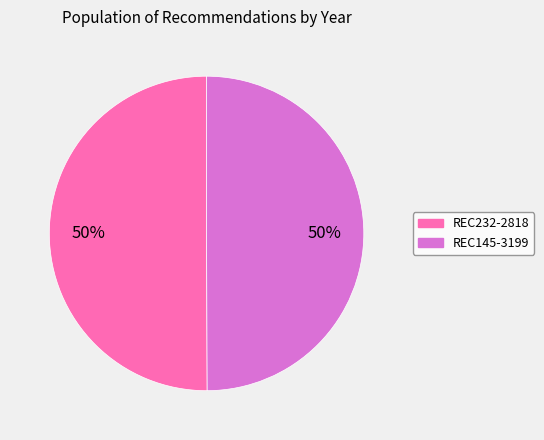

How many slices are in this pie chart?

2